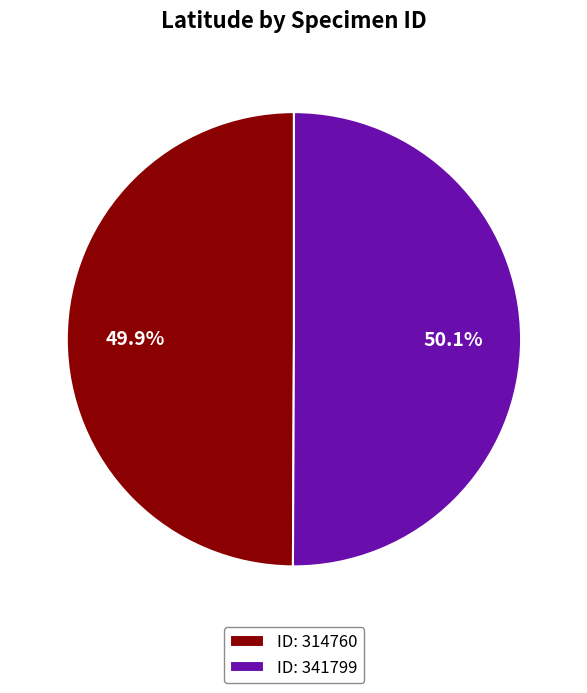

Approximately how many times larger is the value at ID: 314760 compared to ID: 341799?

1.0